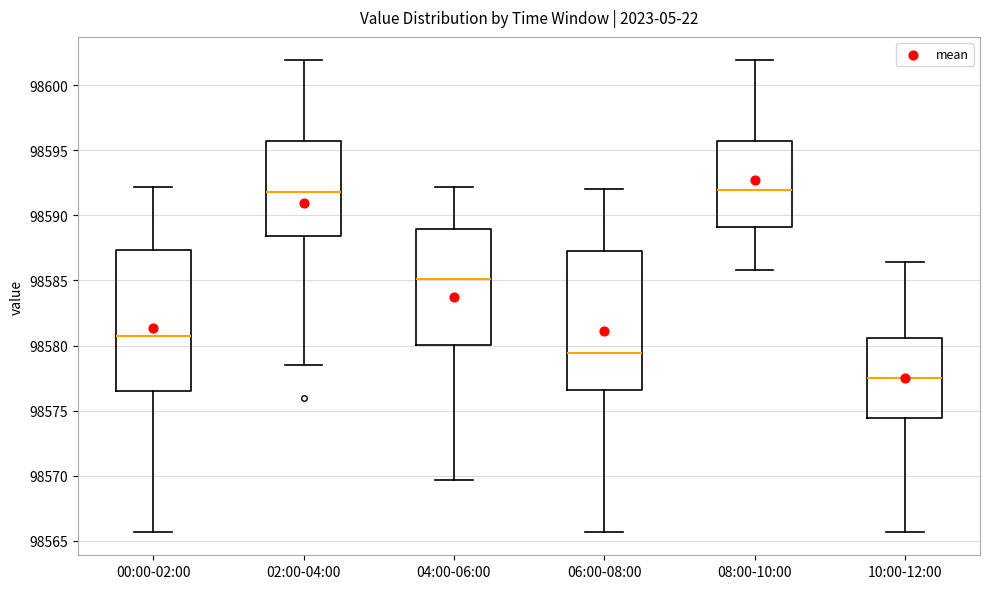

Reading left to right, transcribe this box plot: for each box, give where its median line is, the range the box spans, and where its two whiskers end, as read against the y-axis. The values are not printed on the chart, so give them approximately, as read against the axis.

00:00-02:00: median 98580.5, box 98576.5 to 98587.5, whiskers 98565.5 to 98592.0
02:00-04:00: median 98592.0, box 98588.5 to 98595.5, whiskers 98578.5 to 98602.0
04:00-06:00: median 98585.0, box 98580.0 to 98589.0, whiskers 98569.5 to 98592.0
06:00-08:00: median 98579.5, box 98576.5 to 98587.0, whiskers 98565.5 to 98592.0
08:00-10:00: median 98592.0, box 98589.0 to 98595.5, whiskers 98586.0 to 98602.0
10:00-12:00: median 98577.5, box 98574.5 to 98580.5, whiskers 98565.5 to 98586.5